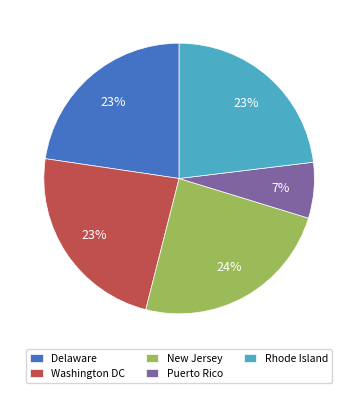

To the nearest percent, what is the combined percentage of Washington DC and Puerto Rico?

30%